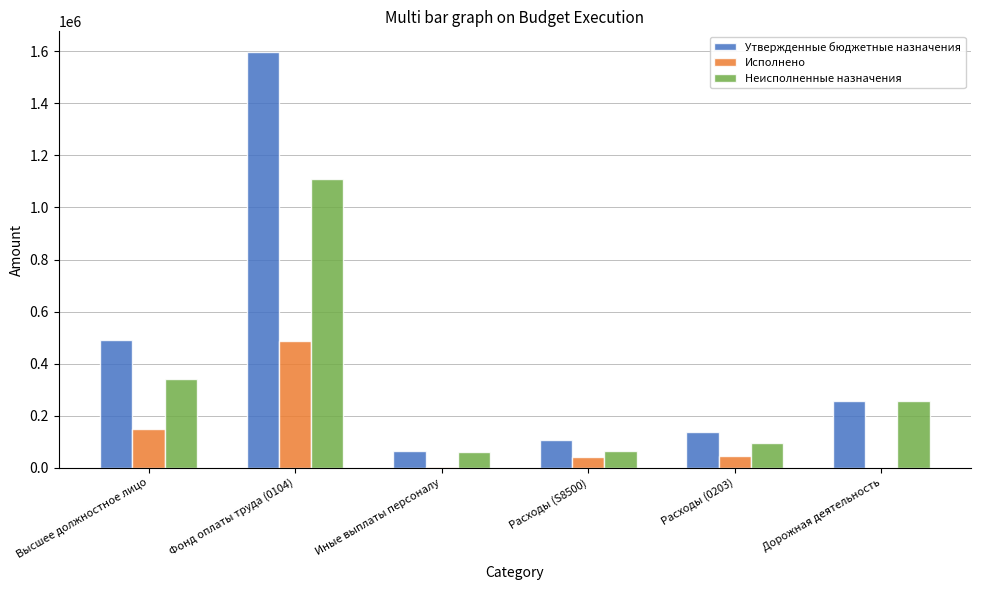

What are all the series names shown in the legend?

Утвержденные бюджетные назначения, Исполнено, Неисполненные назначения